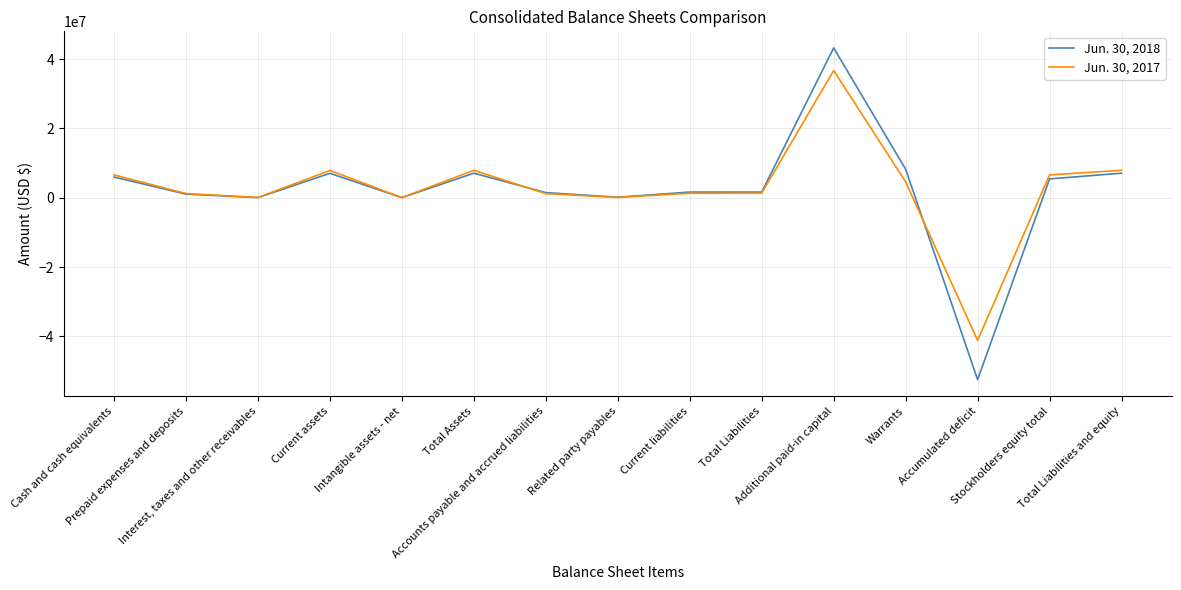

True or false: Jun. 30, 2017 and Jun. 30, 2018 intersect in this chart.

True